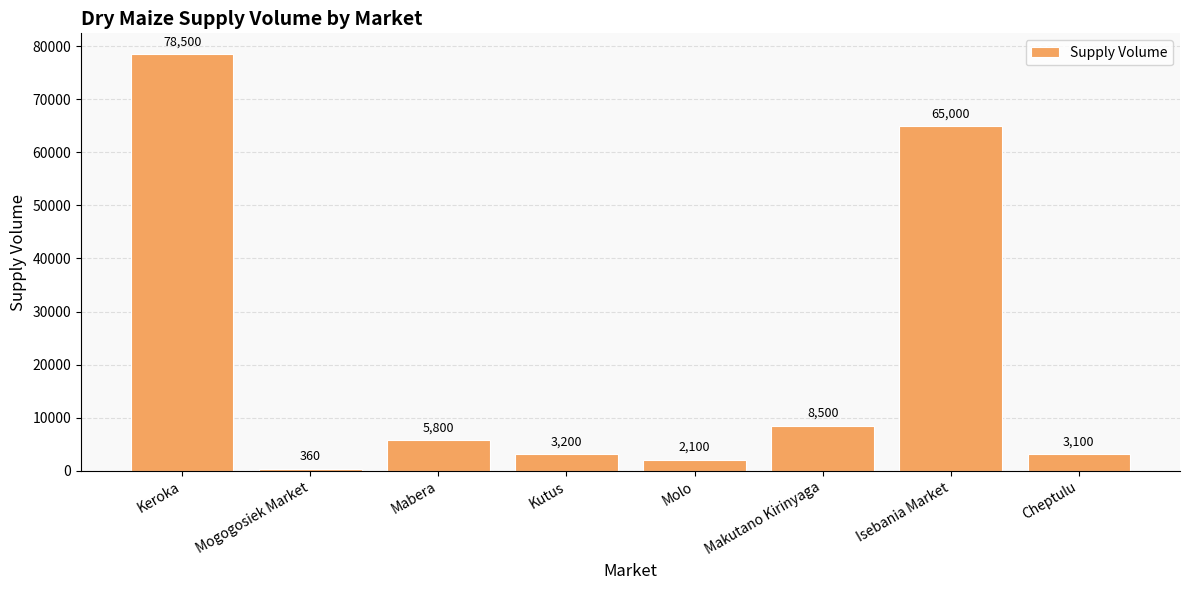

How many bars are there in total?

8